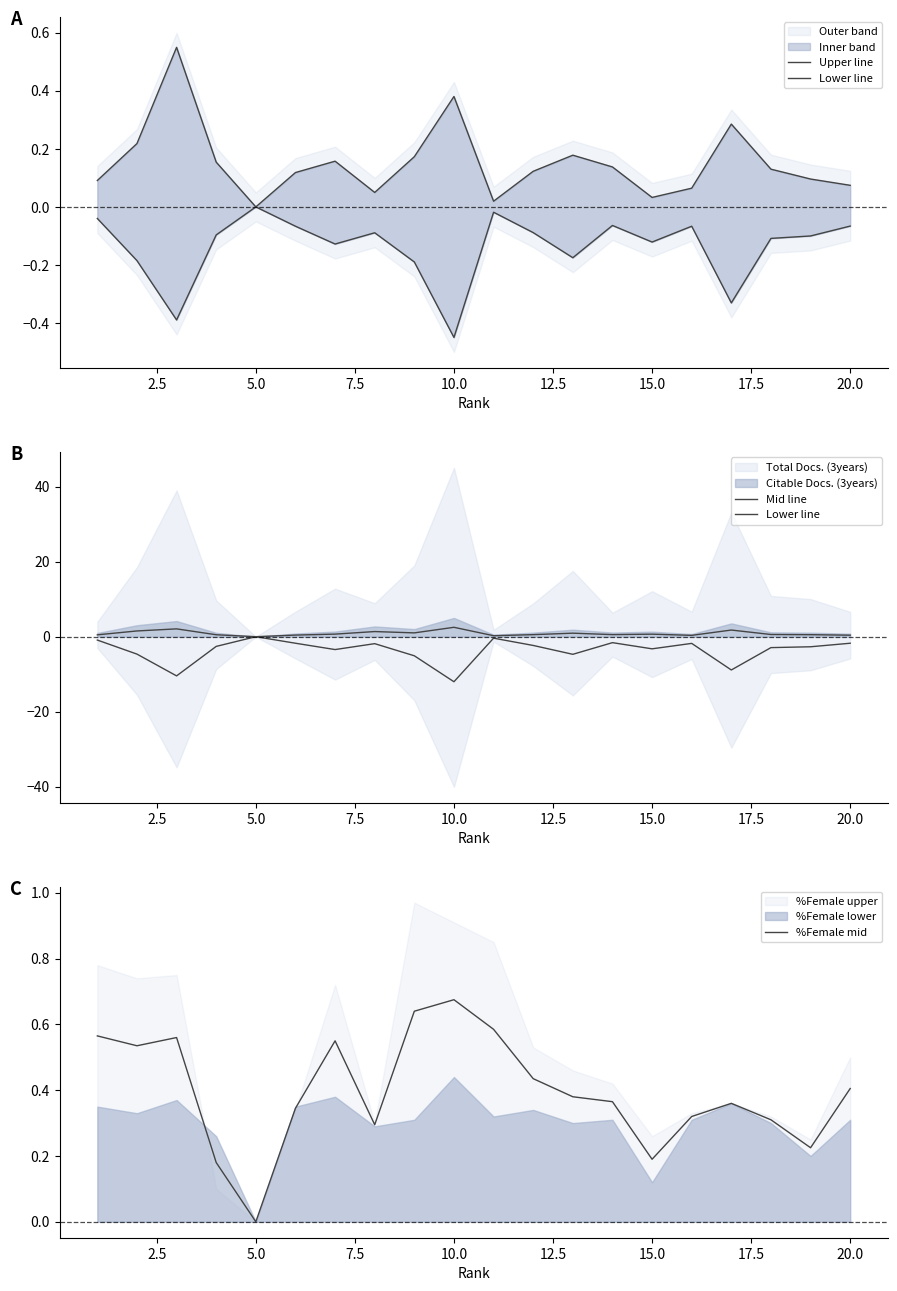

What is the sum of all Upper line values?

3.0